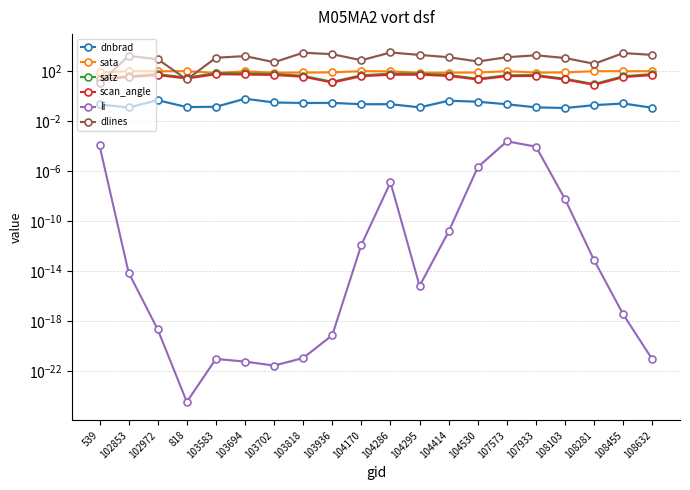

What is the difference between the highest and lowest values at 102853?

1633.0